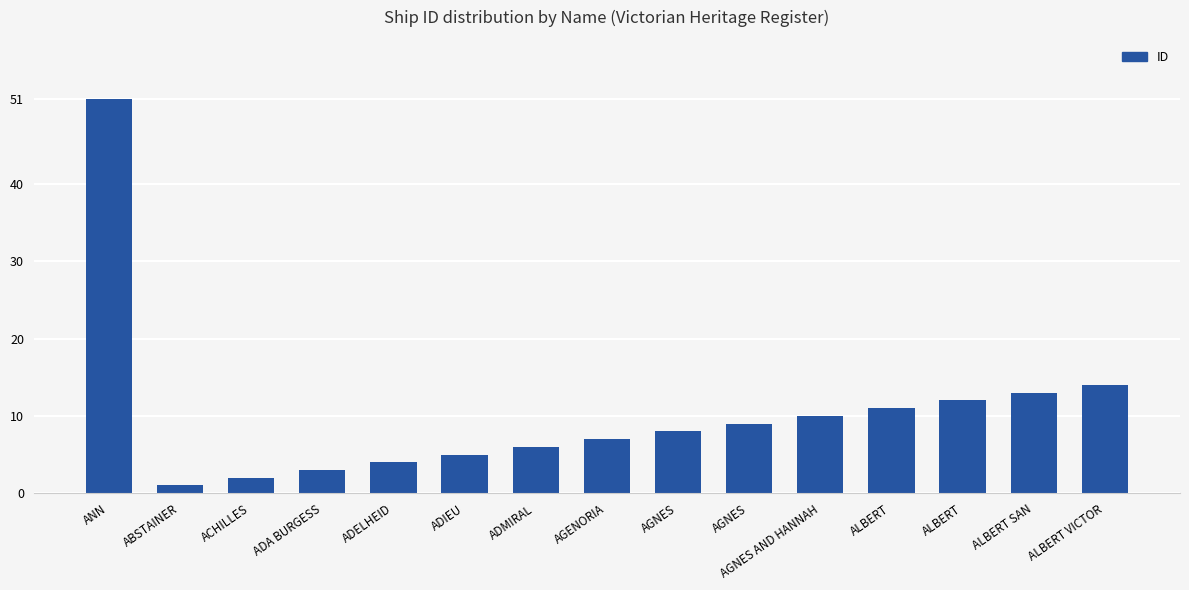

At which label is the value closest to 26?

ALBERT VICTOR